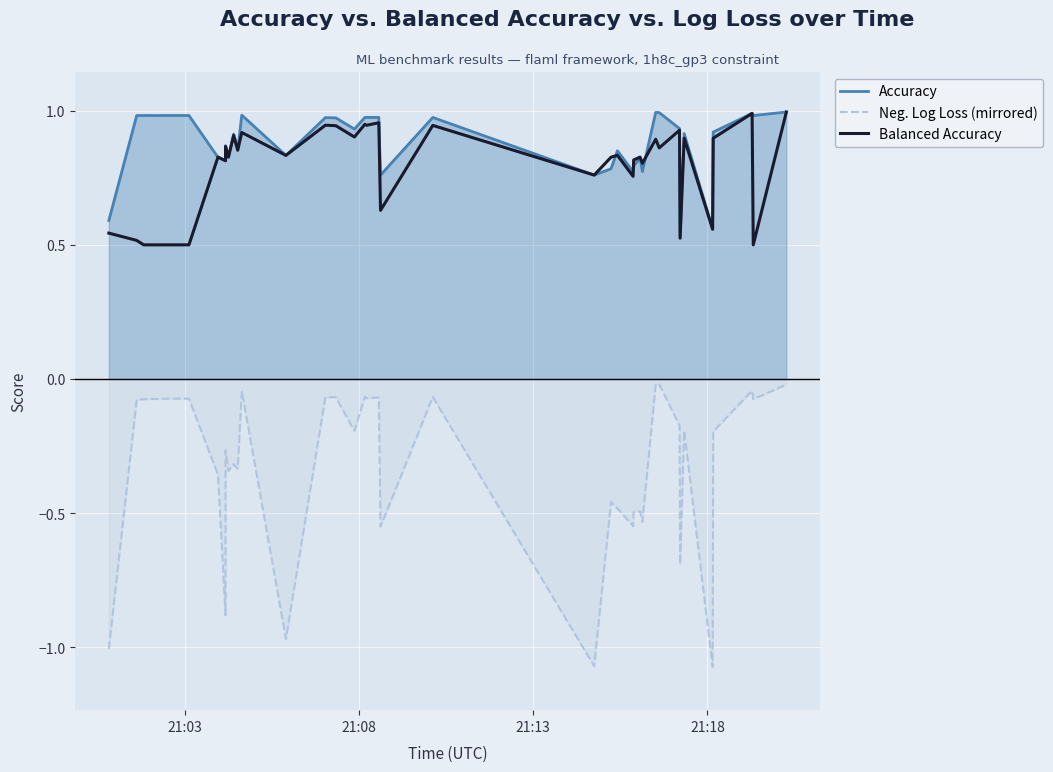

Is the value of Accuracy at 19 greater than the value of Balanced Accuracy at 34?

Yes